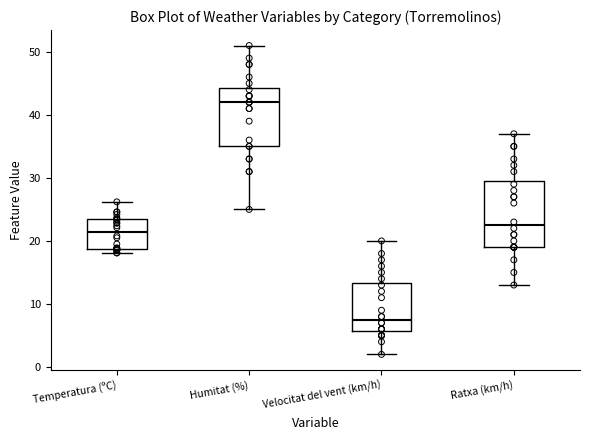

Reading left to right, transcribe this box plot: for each box, give where its median line is, the range the box spans, and where its two whiskers end, as read against the y-axis. The values are not printed on the chart, so give them approximately, as read against the axis.

Temperatura (ºC): median 21, box 19 to 23, whiskers 18 to 26
Humitat (%): median 42, box 35 to 44, whiskers 25 to 51
Velocitat del vent (km/h): median 8, box 6 to 13, whiskers 2 to 20
Ratxa (km/h): median 23, box 19 to 30, whiskers 13 to 37